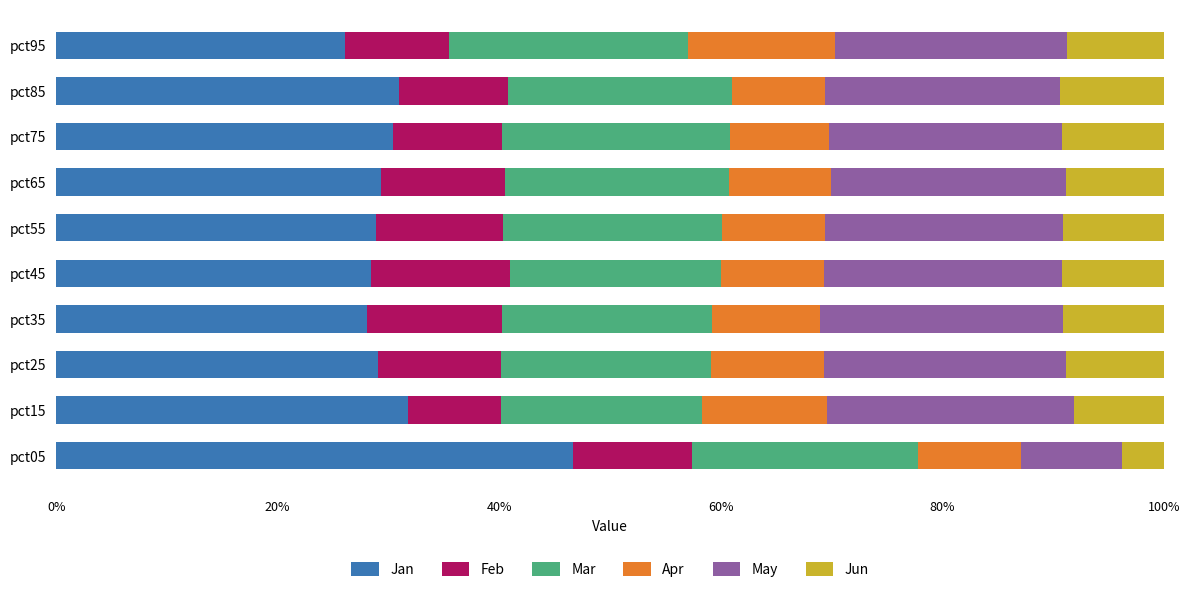

Read the Jan value at pct45.

28.5